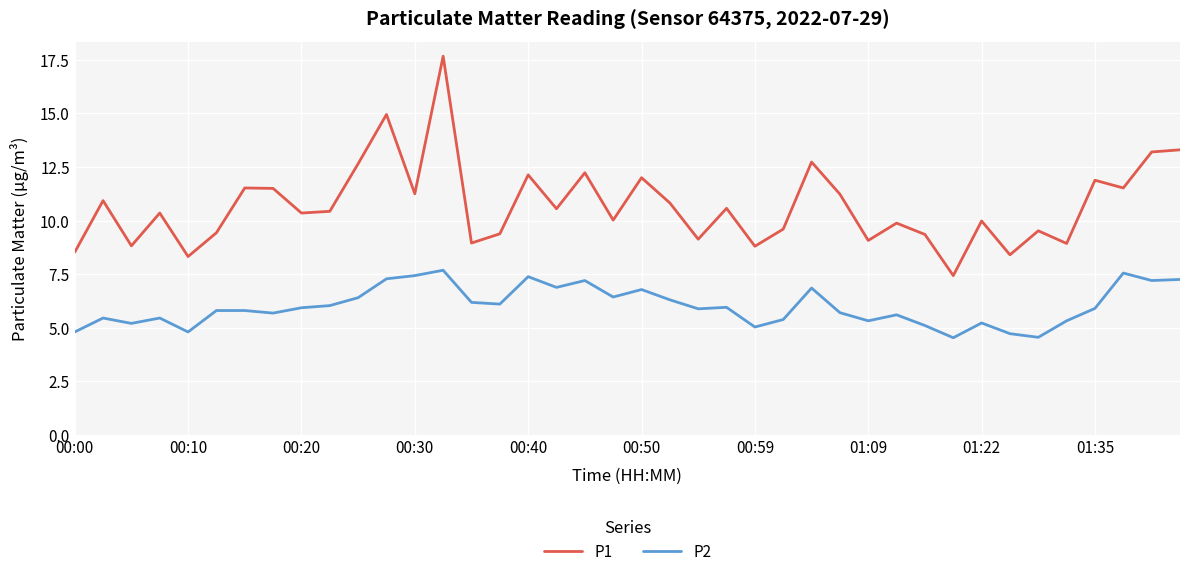

In P2, how many points are lower than both neighbors (excluding endpoints)?

12